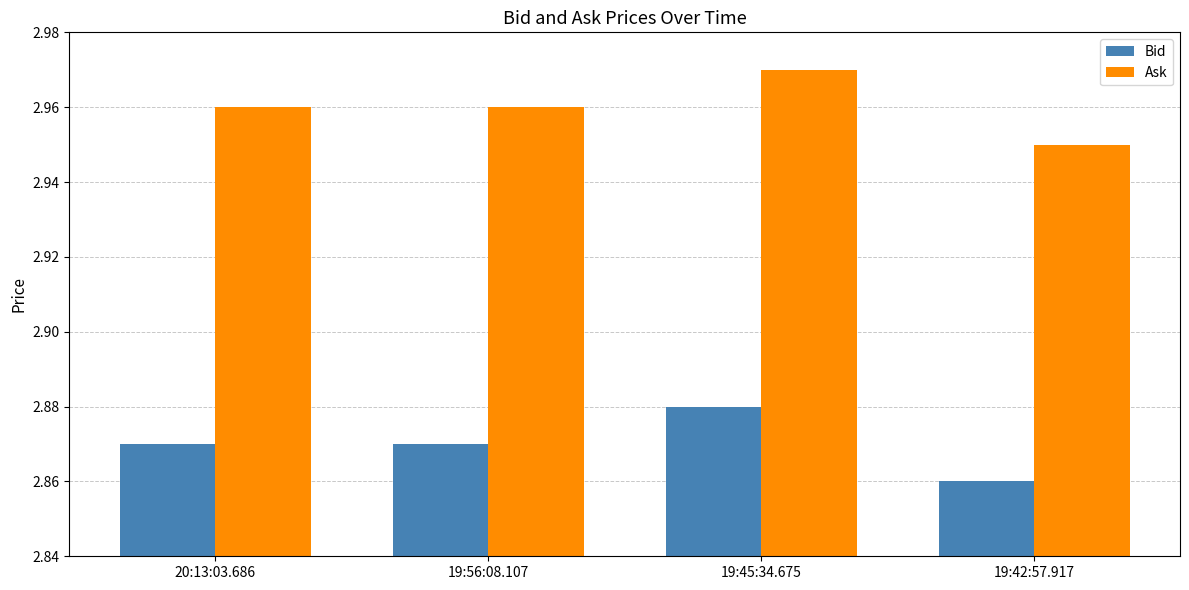

How many Ask values are between 2 and 3?

4